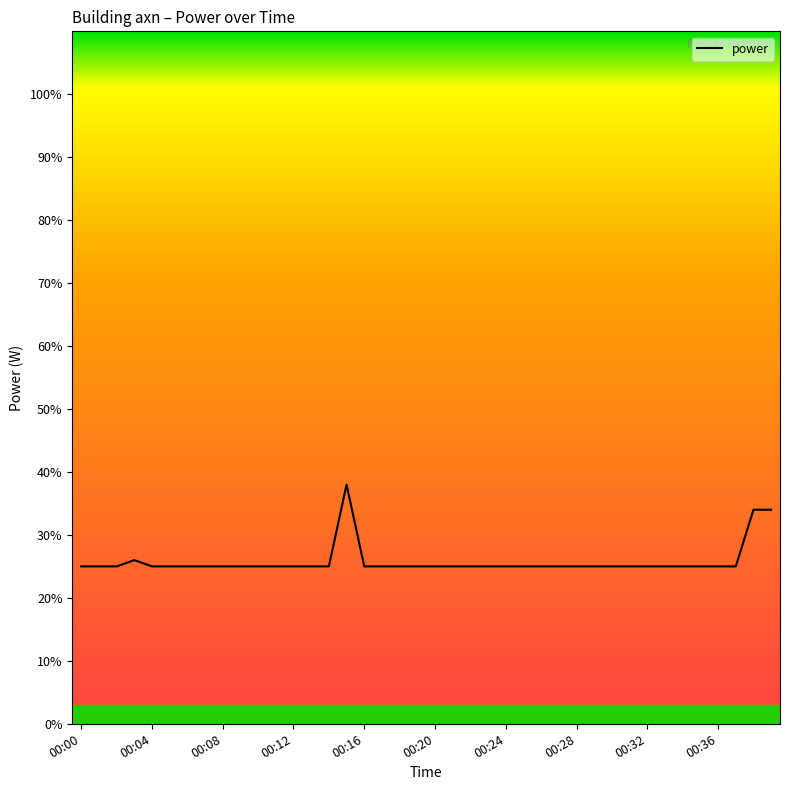

What is the difference between the maximum and minimum values?

13